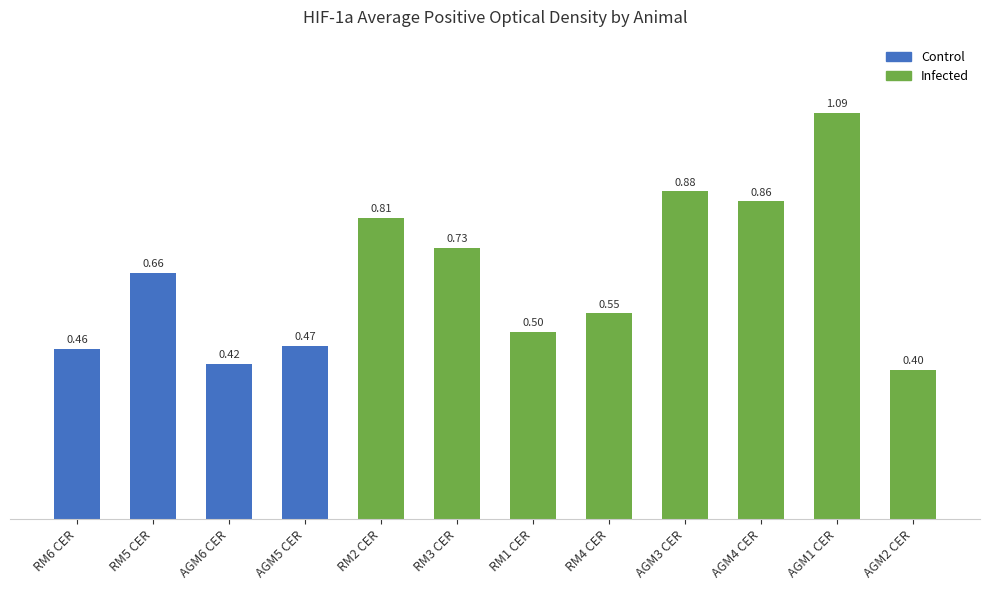

What is the change in value from AGM3 CER to AGM2 CER?

-0.5